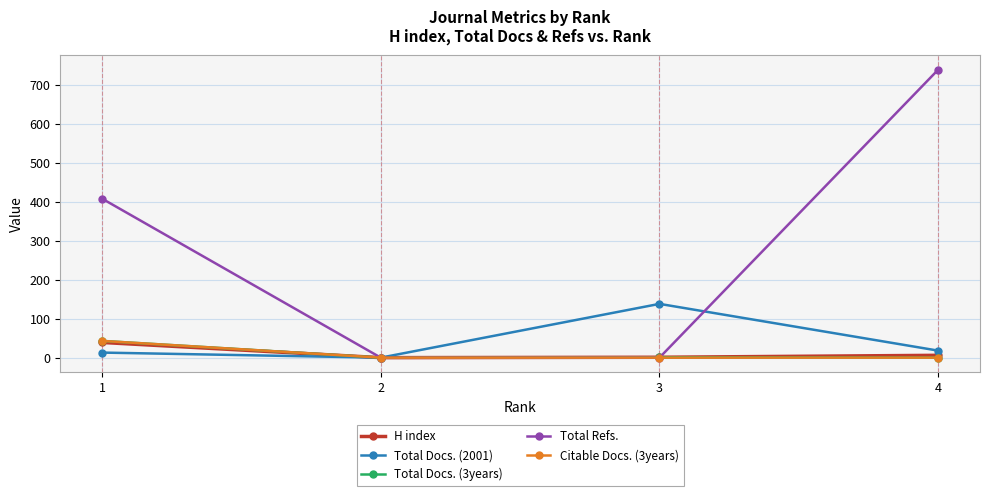

Which series ends up on top after the final intersection of Total Refs. and Total Docs. (3years)?

Total Refs.